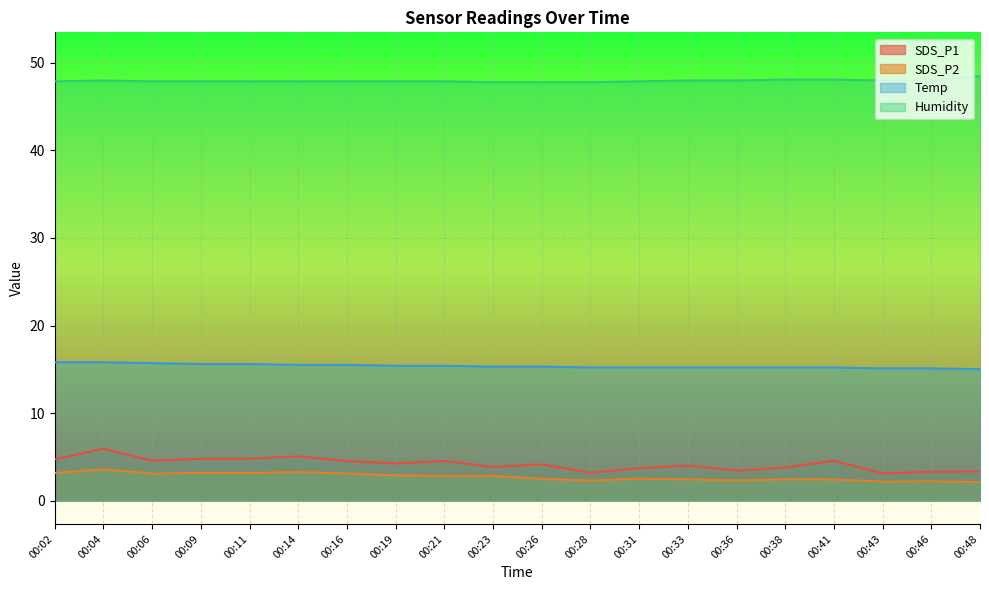

What is the sum of all SDS_P2 values?

54.3